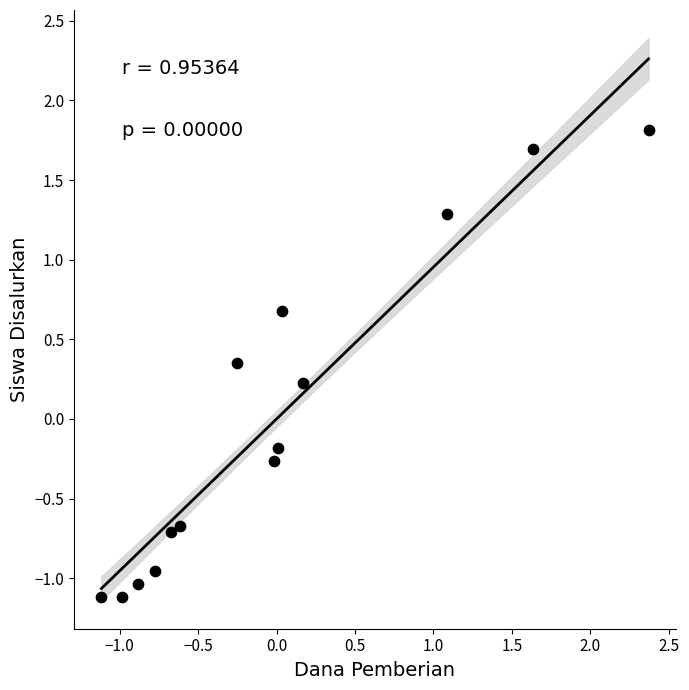

What is the range of X values (max minus min)?

3.5